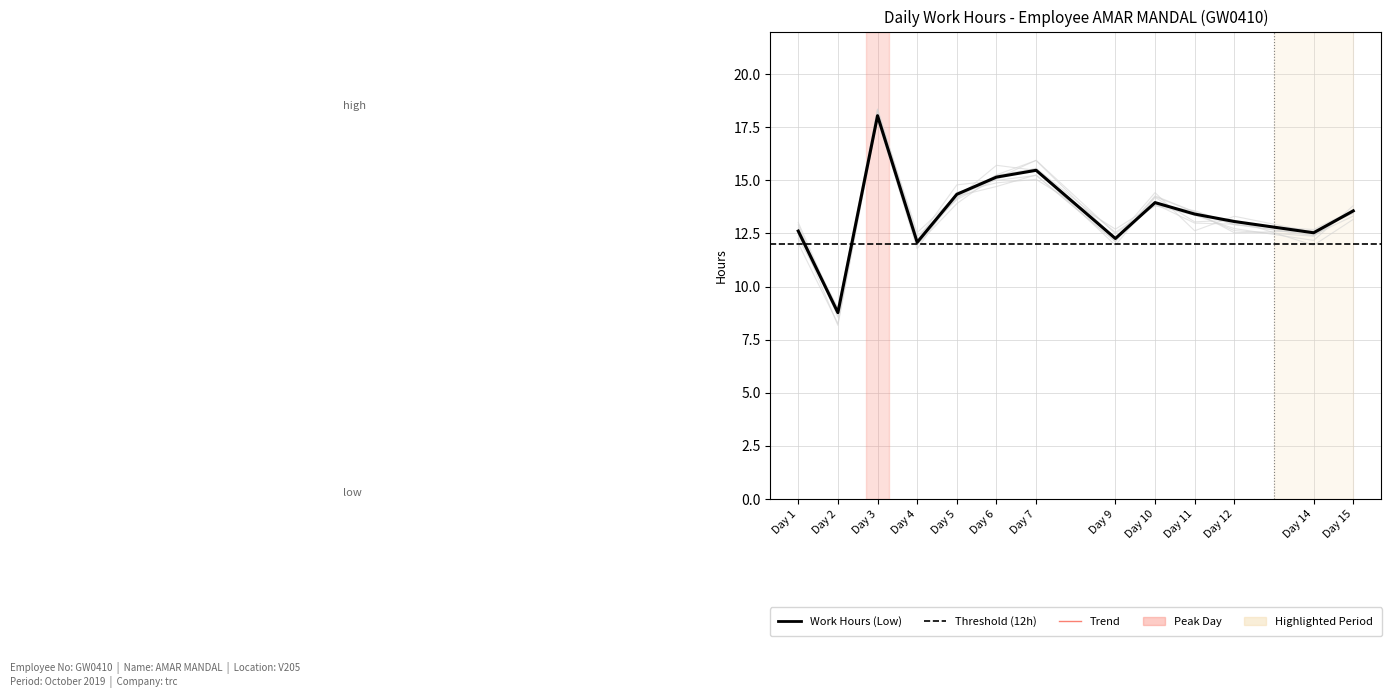

At which category does the chart reach its minimum across all series?

Day 2